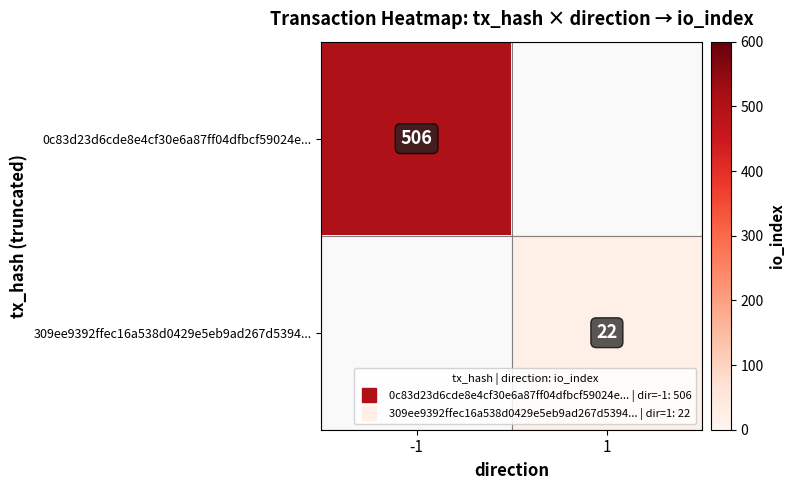

Rank the series by their maximum value, from highest to lowest.

0c83d23d6cde8e4cf30e6a87ff04dfbcf59024e..., 309ee9392ffec16a538d0429e5eb9ad267d5394...